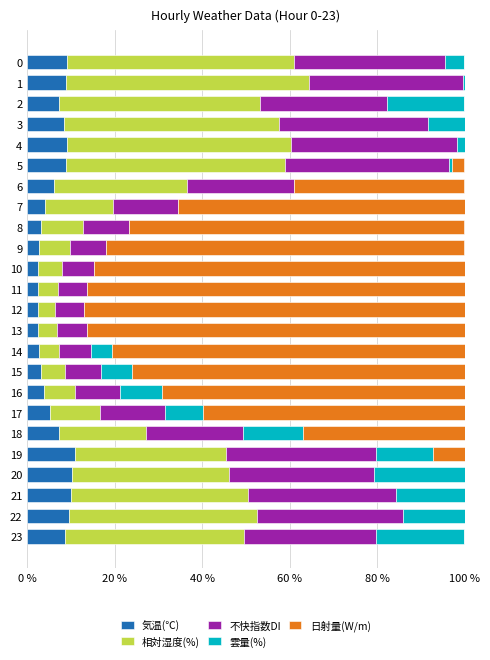

What is the average value of the 気温(℃) series?

6.2